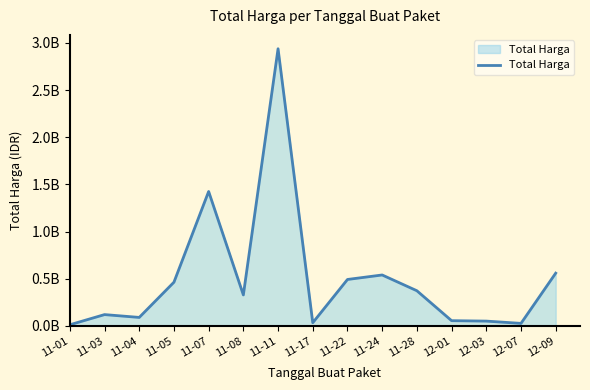

Does the chart display data point markers on the line(s)?

No